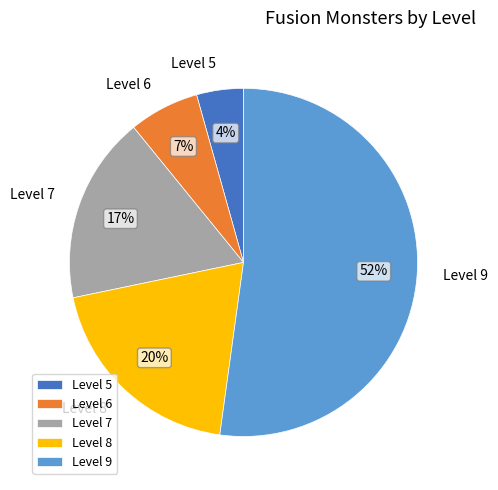

How many segments does this pie chart have?

5